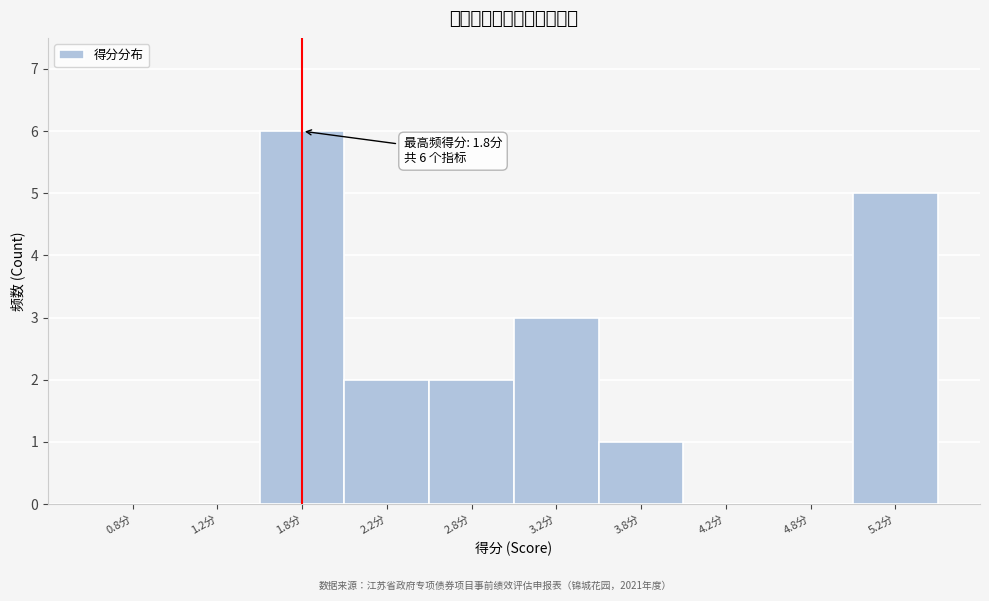

Over which range of the x-axis is the bar tallest?

1.5 to 2.0